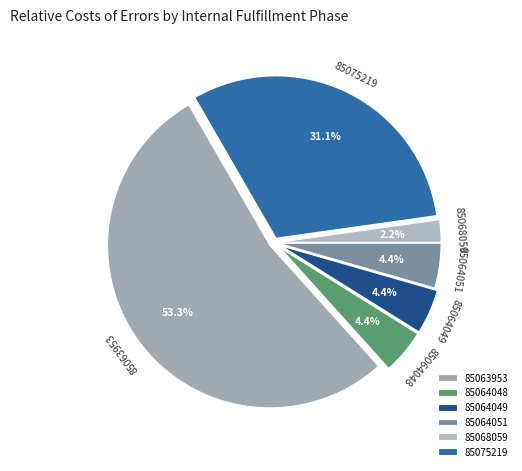

Which has a higher value, 85063953 or 85064048?

85063953